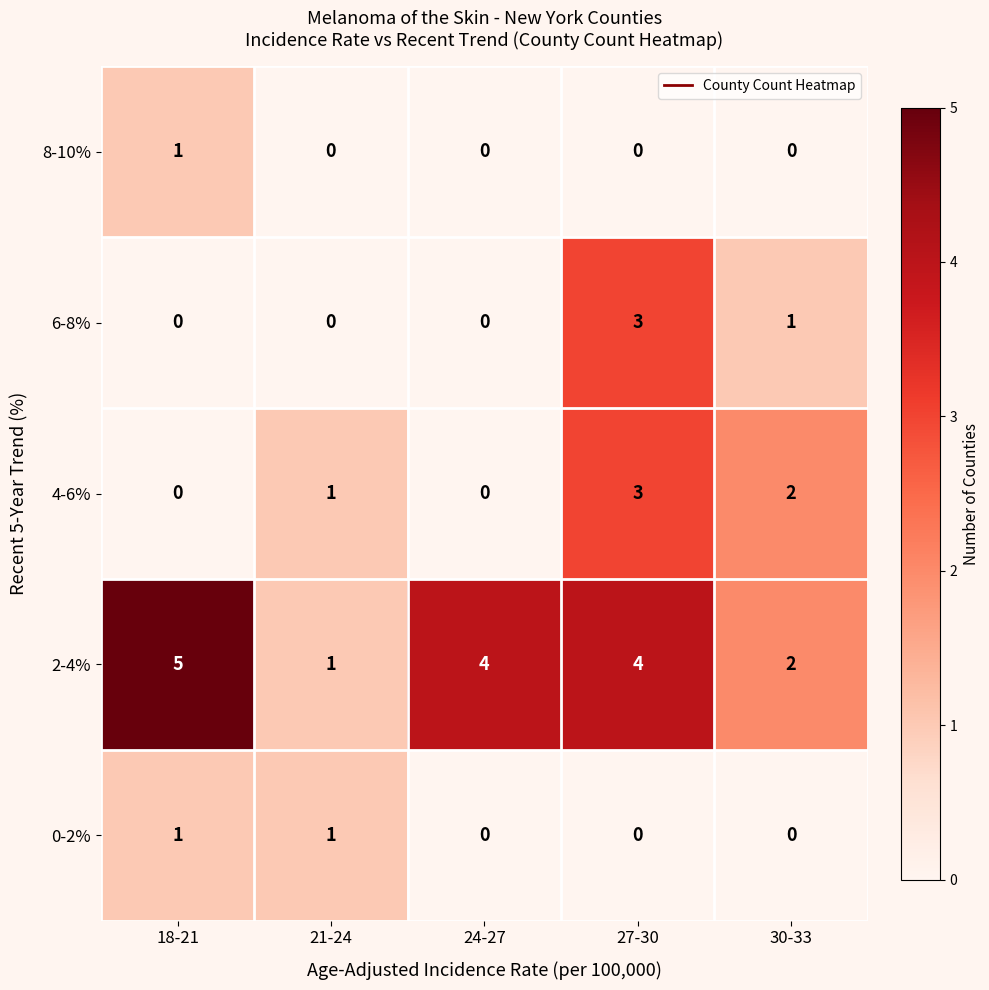

Which series has the widest spread of values?

2-4%